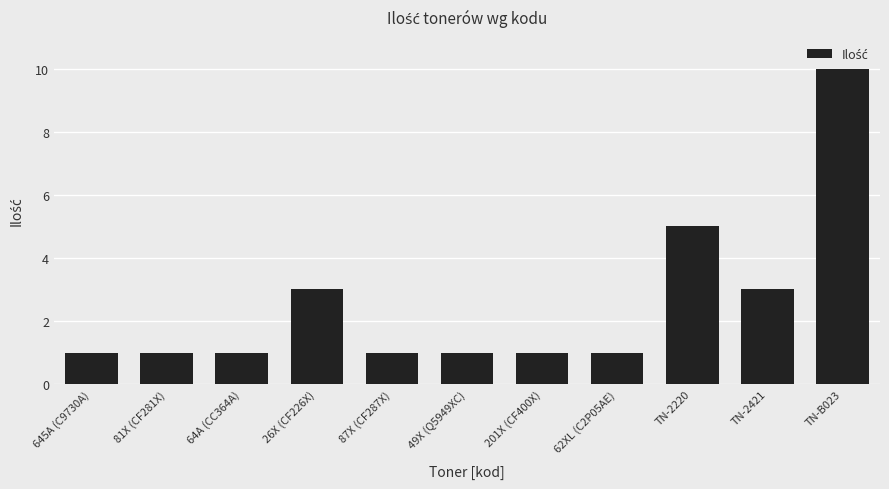

How many bars are there in total?

11